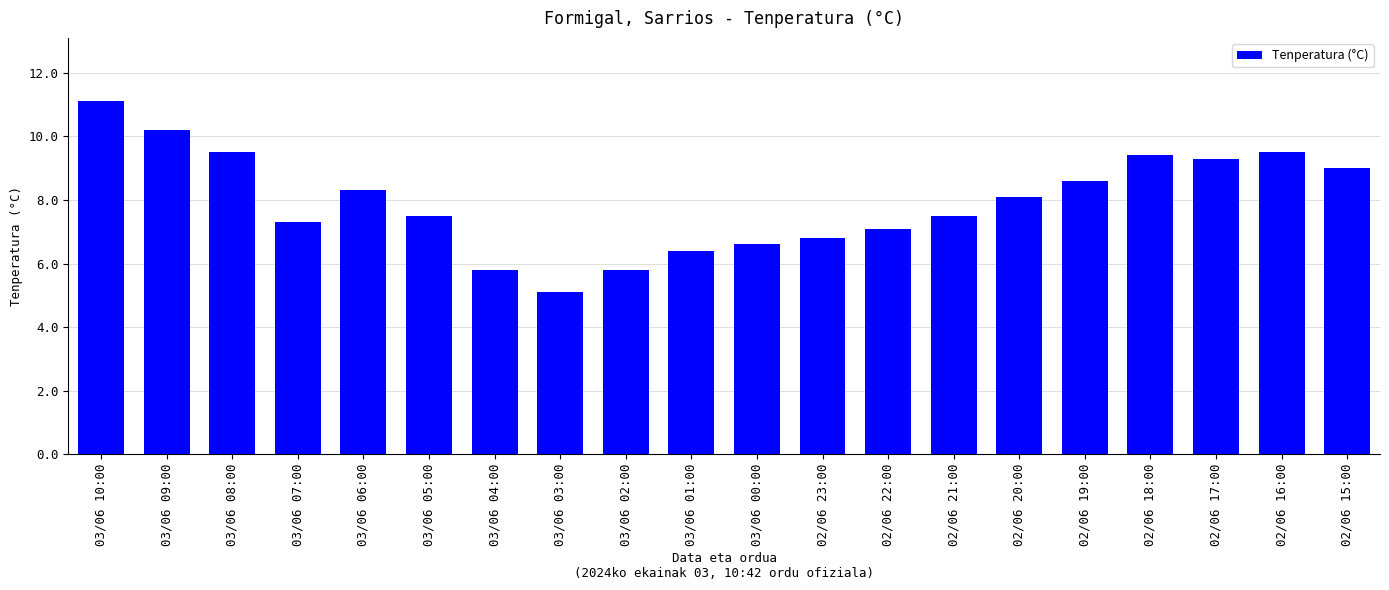

What is the minimum value shown in the chart?

5.1